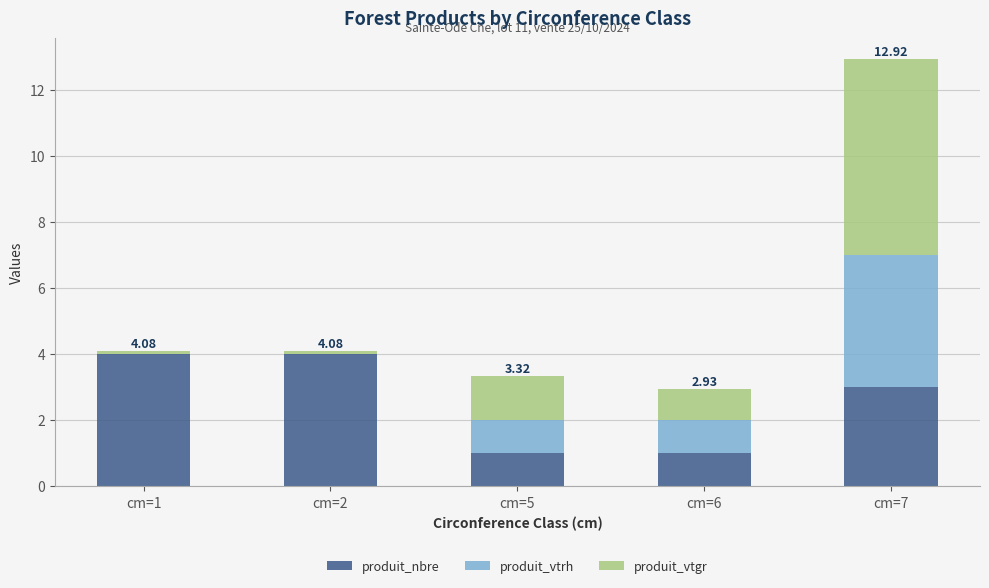

At which category is the sum across all series the highest?

cm=7